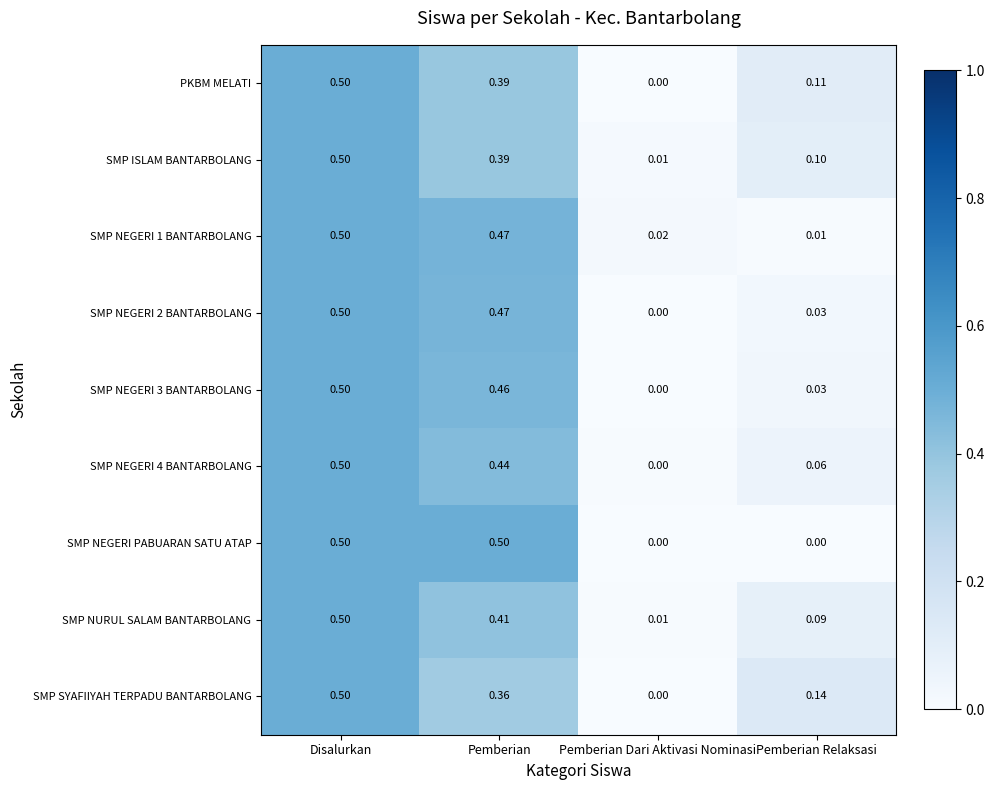

Which series changed the most between Disalurkan and Pemberian?

SMP SYAFIIYAH TERPADU BANTARBOLANG